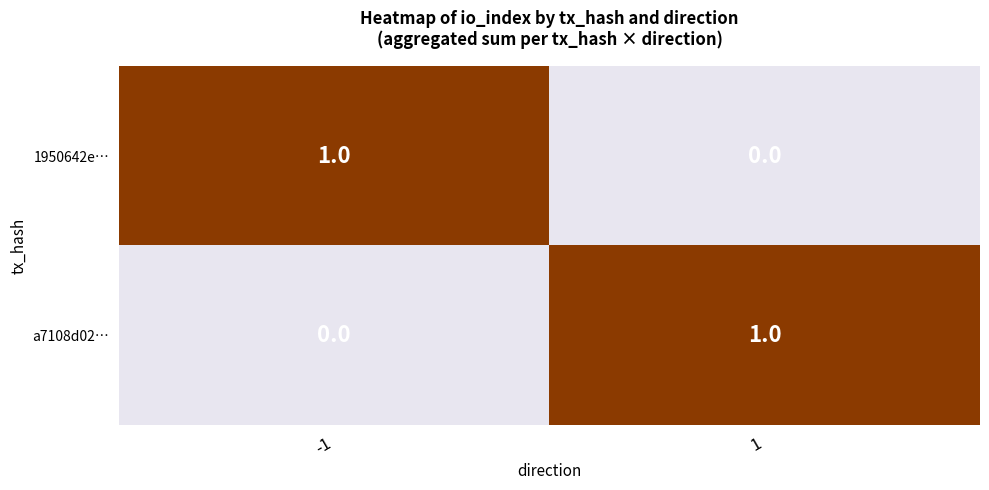

How many data points does each series have?

2